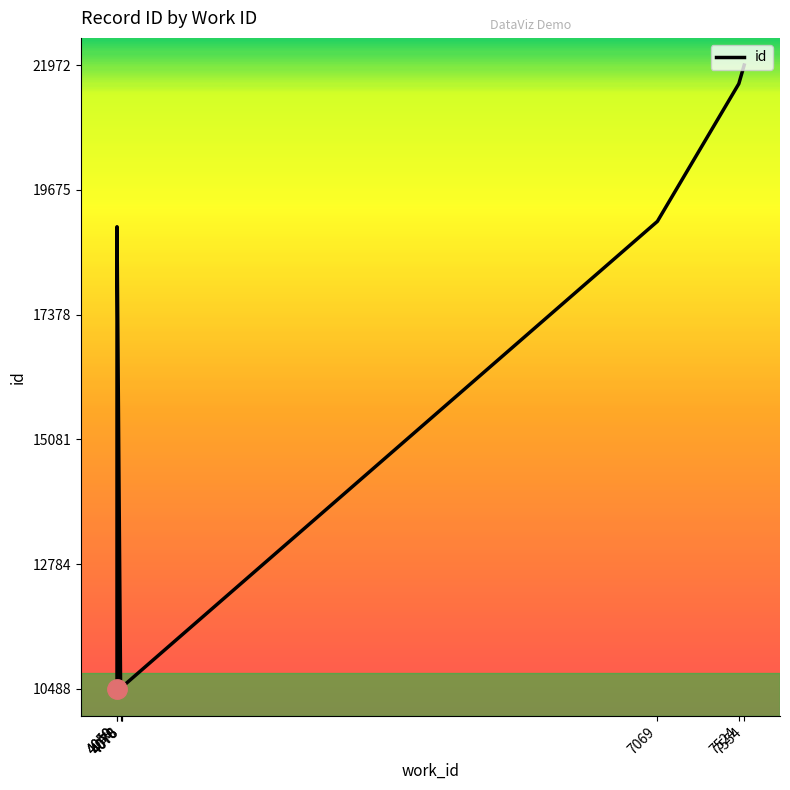

What is the change in value from 4049 to 4050?

+8507